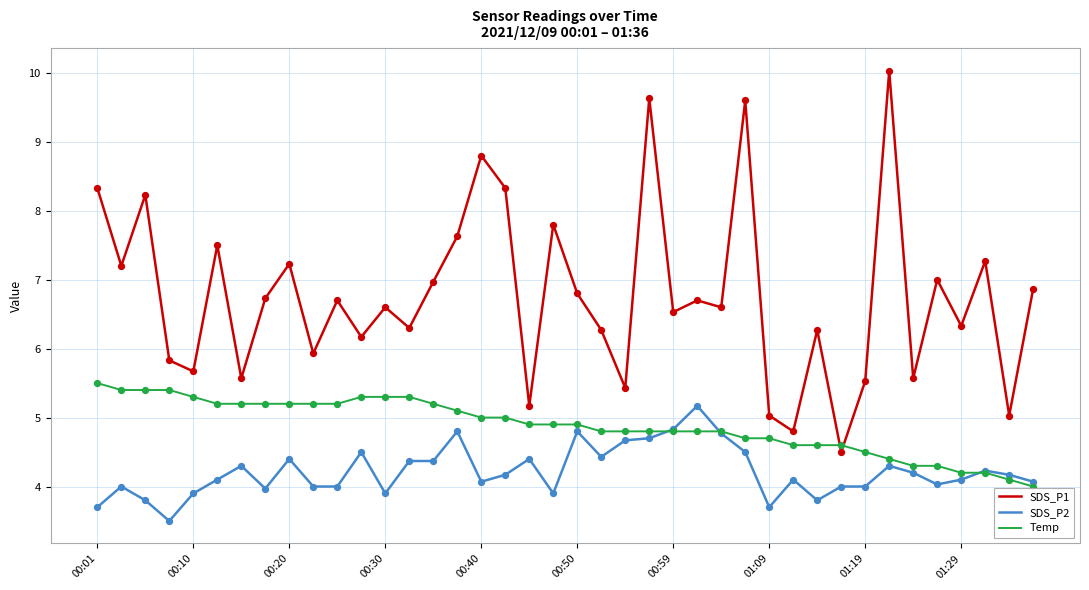

Which series has the largest total across all categories?

SDS_P1